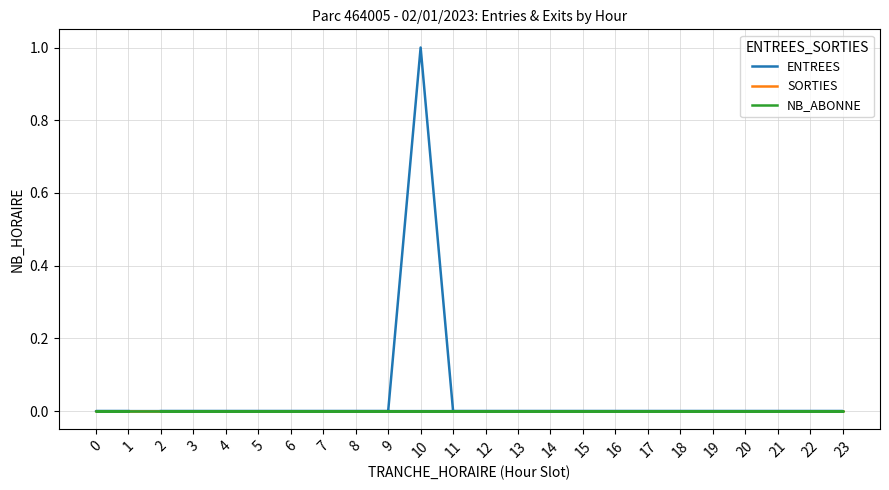

Is the value of NB_ABONNE at 8 greater than the value of ENTREES at 19?

No